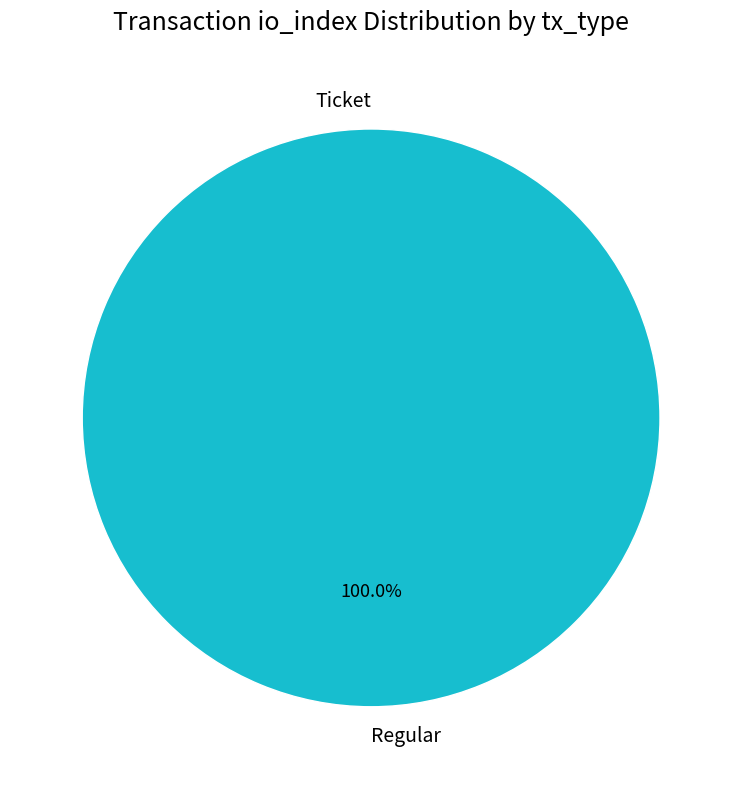

What is the change in value from Ticket to Regular?

+10